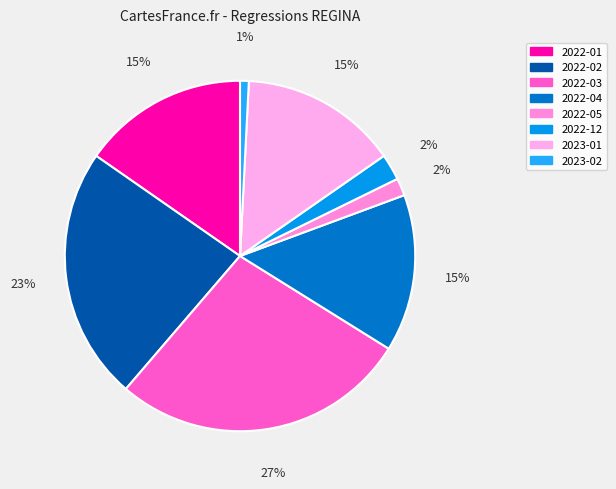

How many segments does this pie chart have?

8